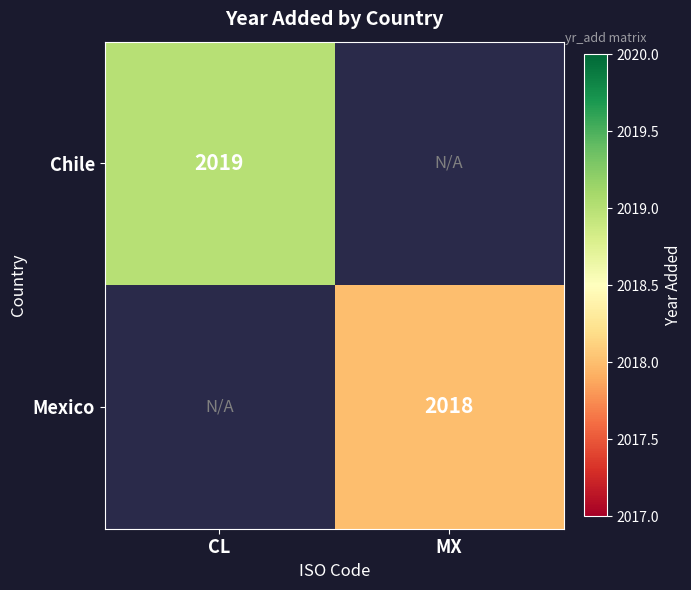

Count the number of data series in this chart.

2